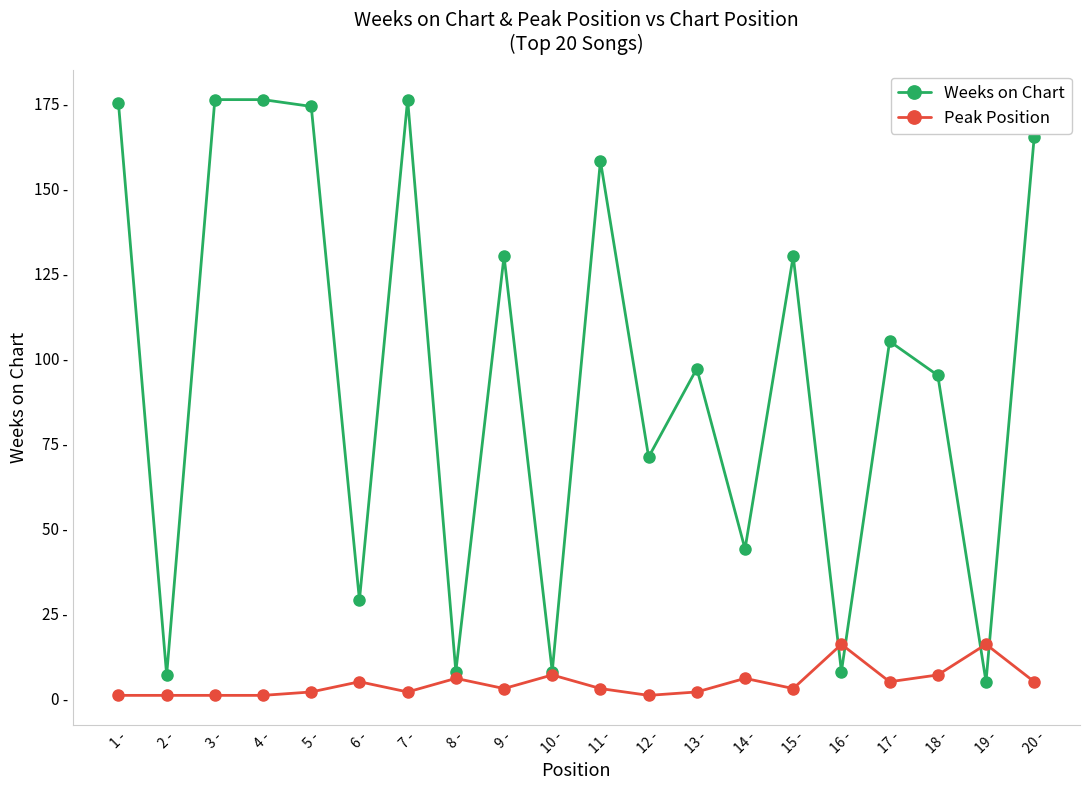

What is the label of the 10th point from the right?

11 -